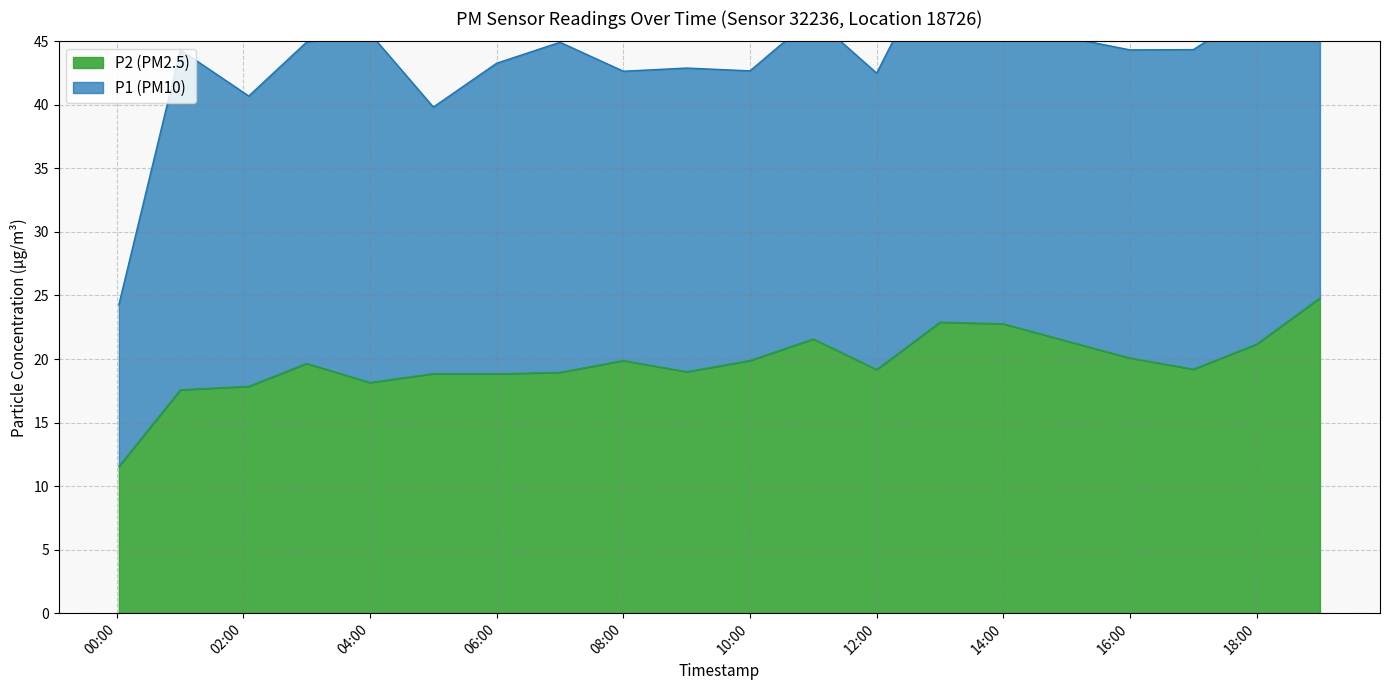

The P2 (PM2.5) series shows 19.9 at 08:00. True or false?

True